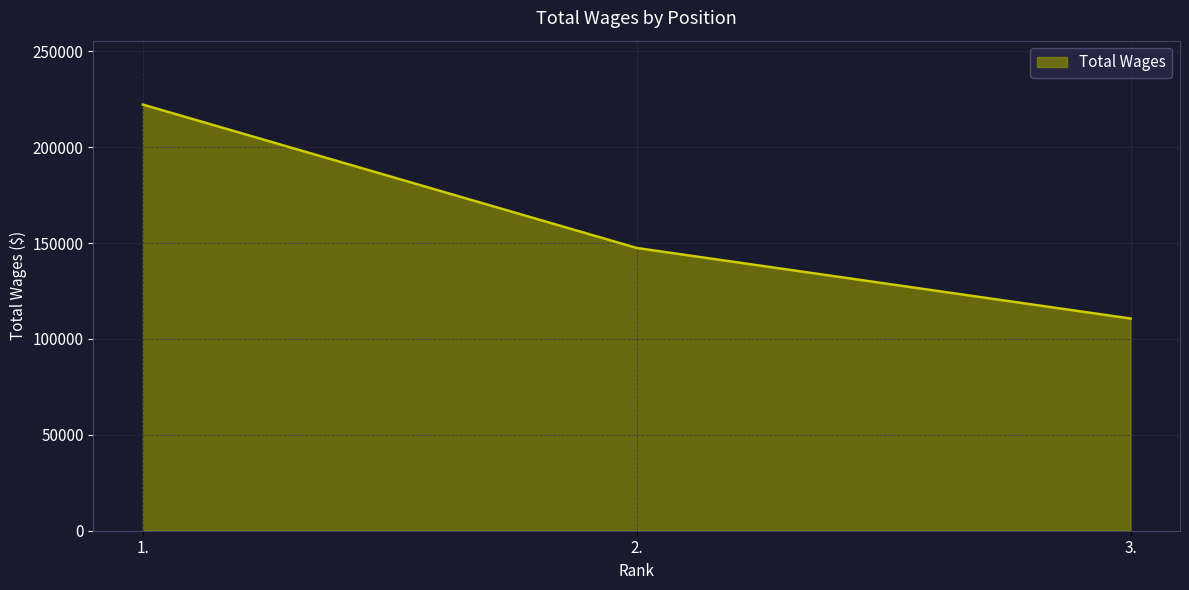

What is the smallest value displayed?

110646